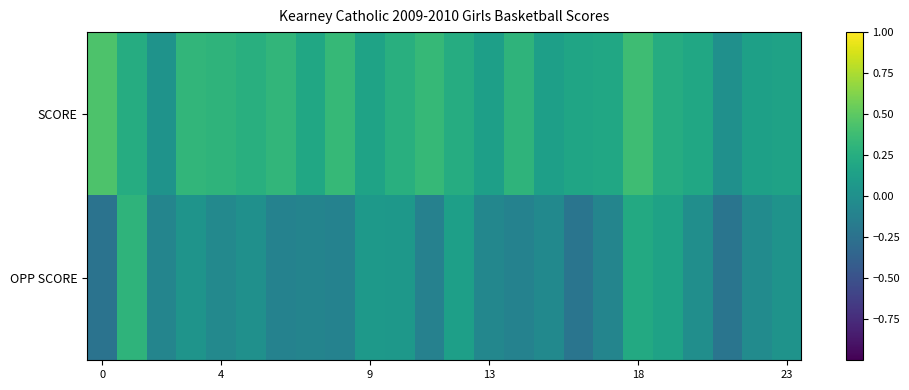

How many distinct data groups are displayed?

2